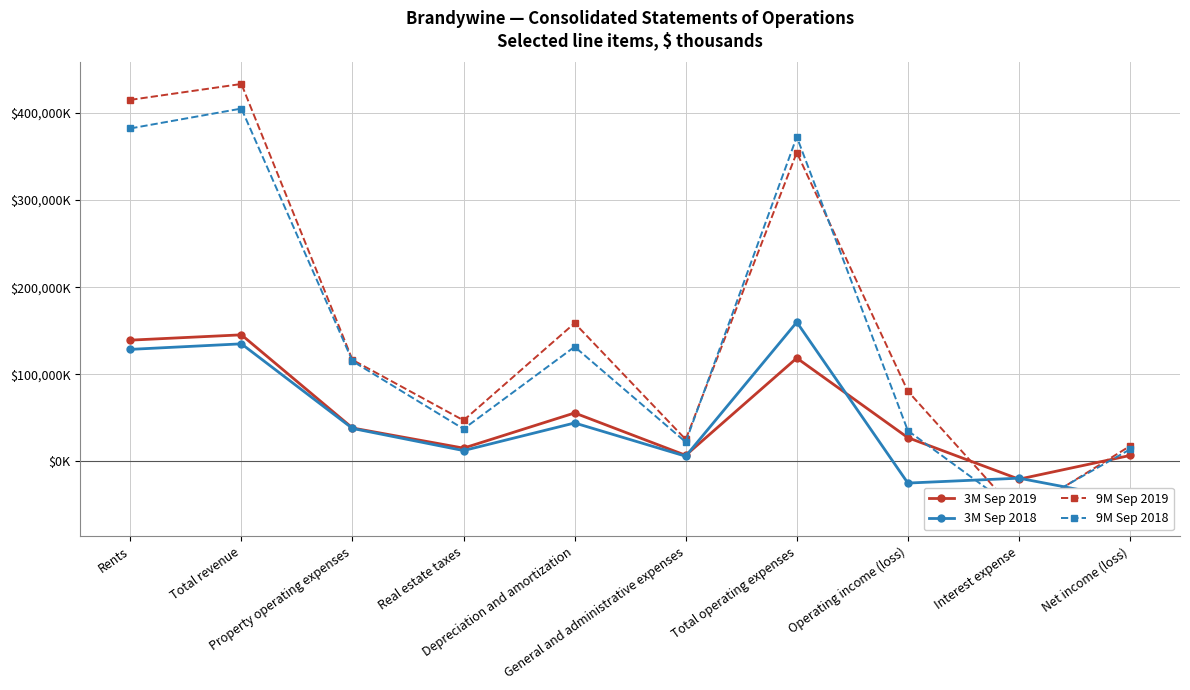

List the series in order of their peak value, lowest first.

3M Sep 2019, 3M Sep 2018, 9M Sep 2018, 9M Sep 2019